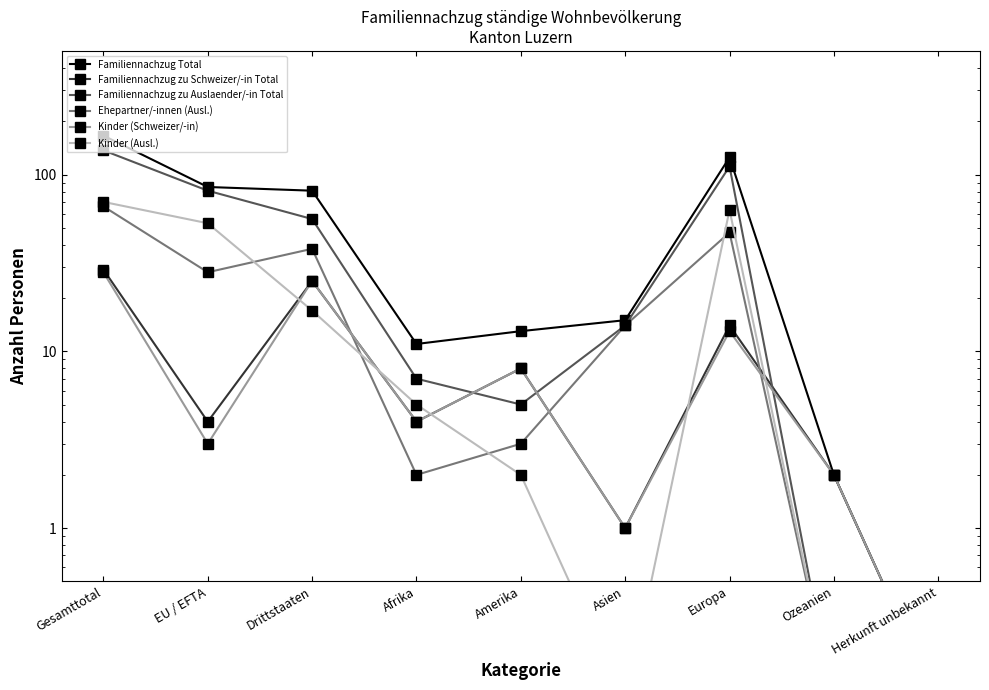

At which label does Ehepartner/-innen (Ausl.) first exceed 14?

Gesamttotal